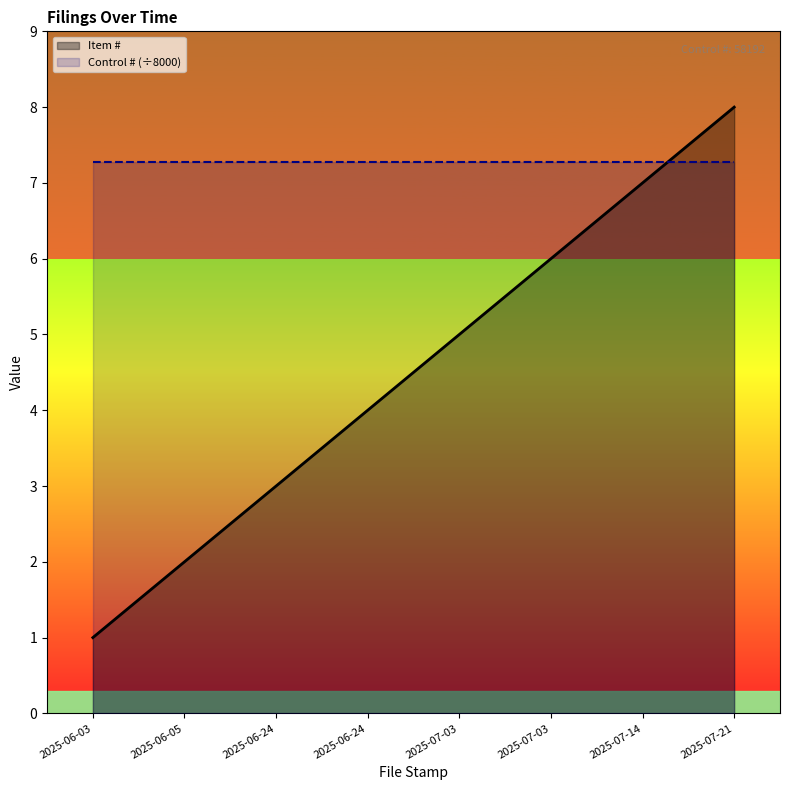

Where is the data nearest to the value 4?

2025-06-24